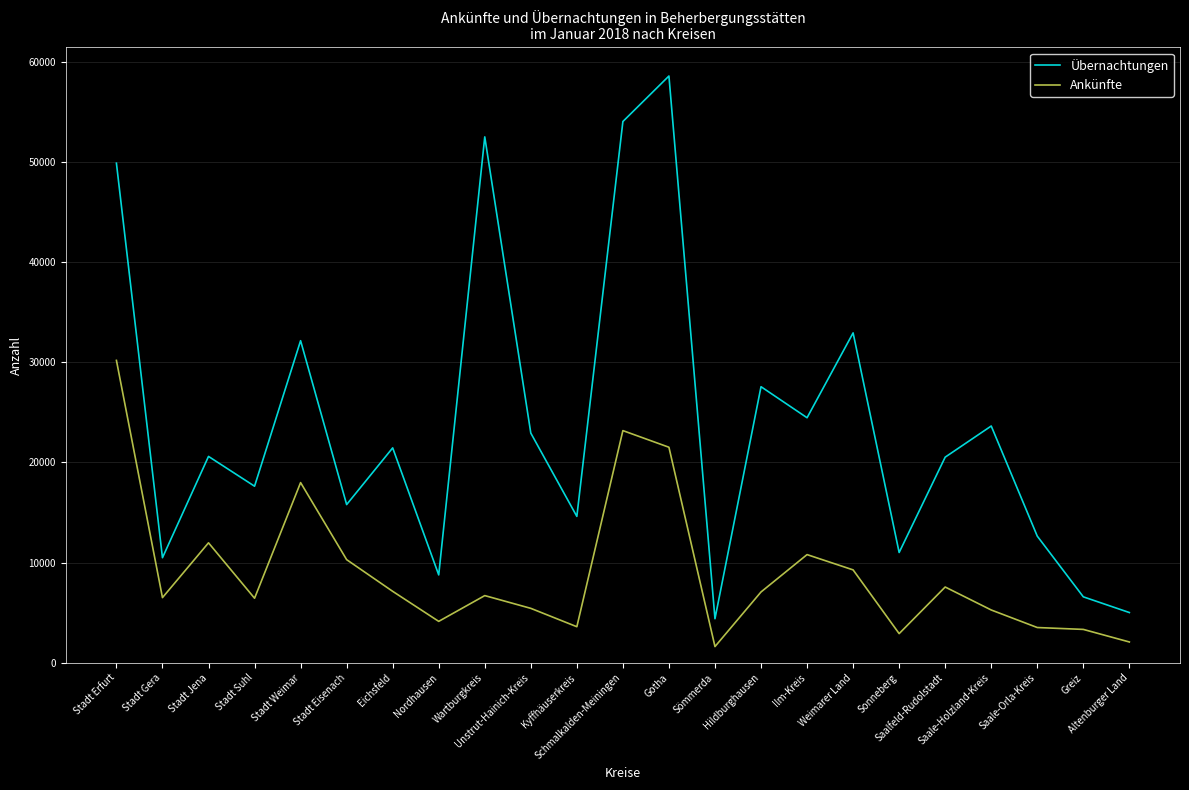

Rank the series by their maximum value, from highest to lowest.

Übernachtungen, Ankünfte